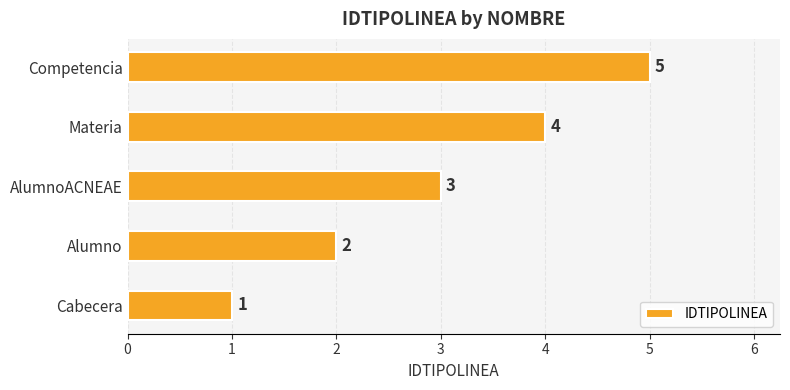

What is the difference between the maximum and minimum values?

4